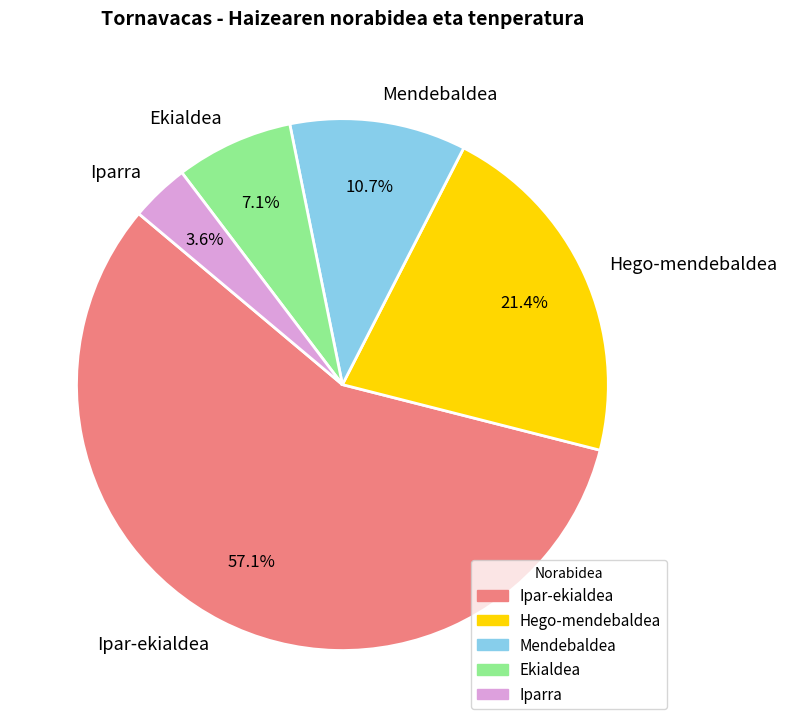

What percentage is NOT represented by Hego-mendebaldea?

78.6%